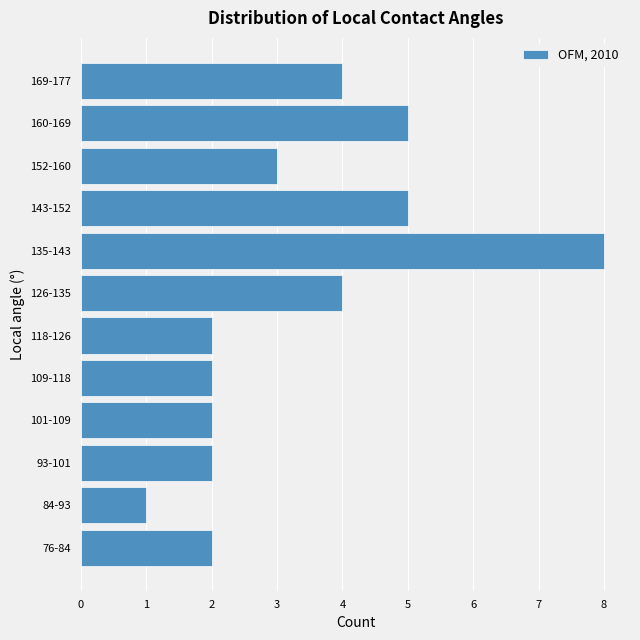

Reading bottom to top, list all the values displayed in this chart.

2	1	2	2	2	2	4	8	5	3	5	4